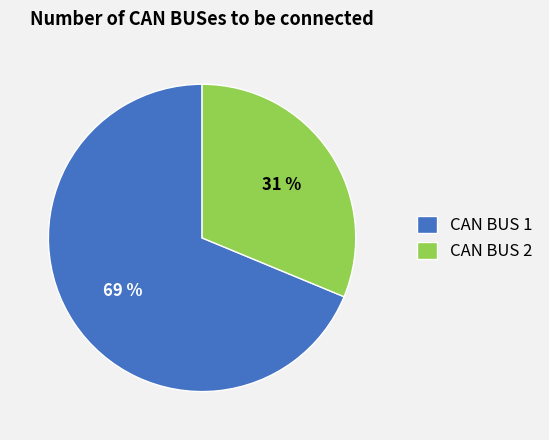

How many slices are in this pie chart?

2